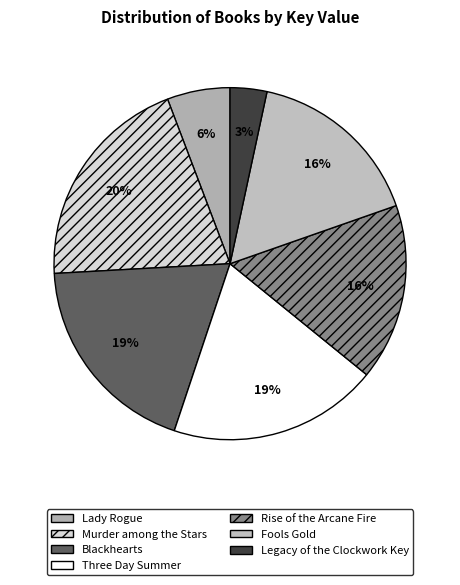

How many segments does this pie chart have?

7